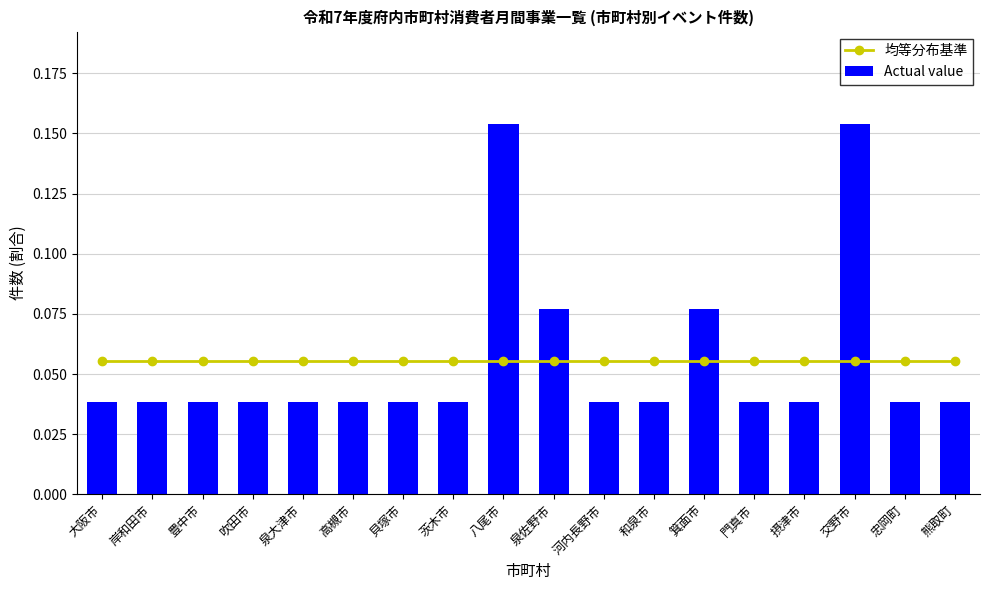

At which label is Actual value closest to 0?

大阪市